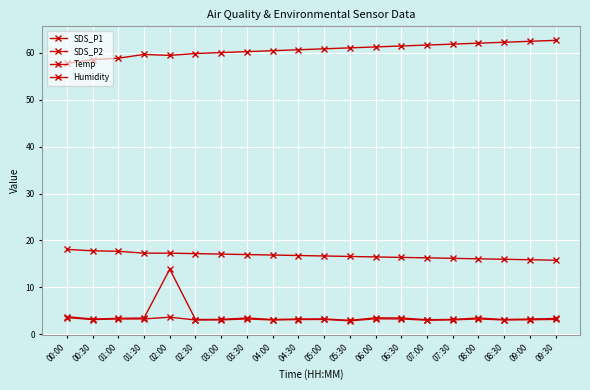

What is the spread (max minus min) of values at 02:00?

55.7